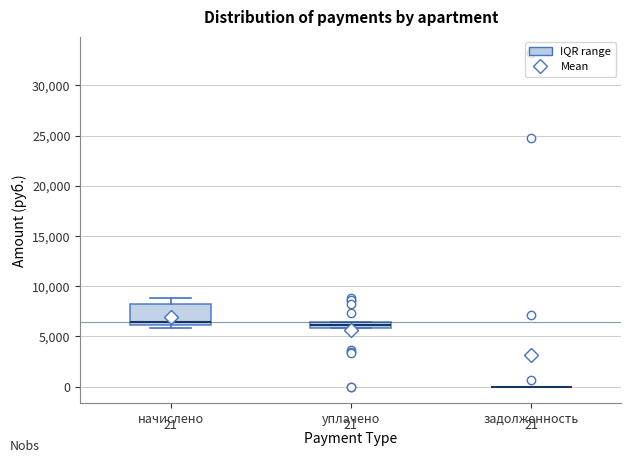

Which box is the tallest, from its lower edge to its upper edge?

начислено